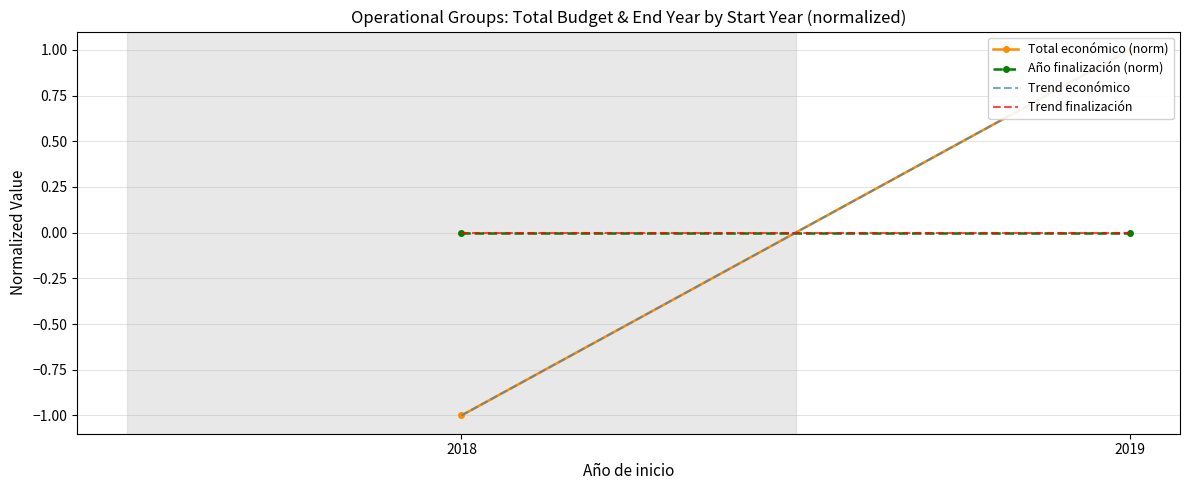

What are all the series names shown in the legend?

Total económico (norm), Año finalización (norm), Trend económico, Trend finalización